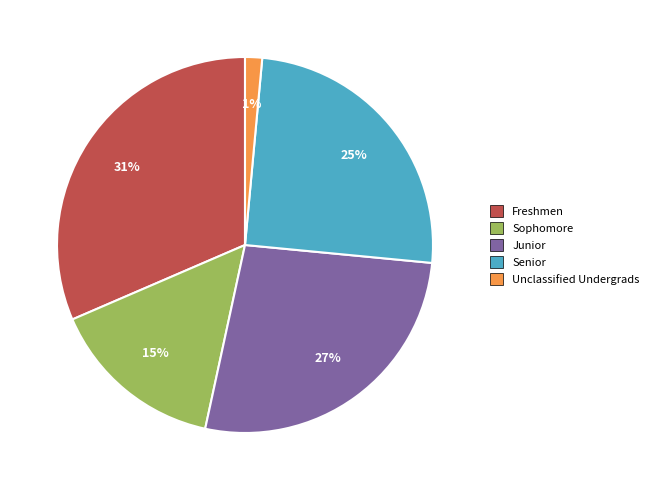

What percentage is the Senior slice, to the nearest percent?

25%